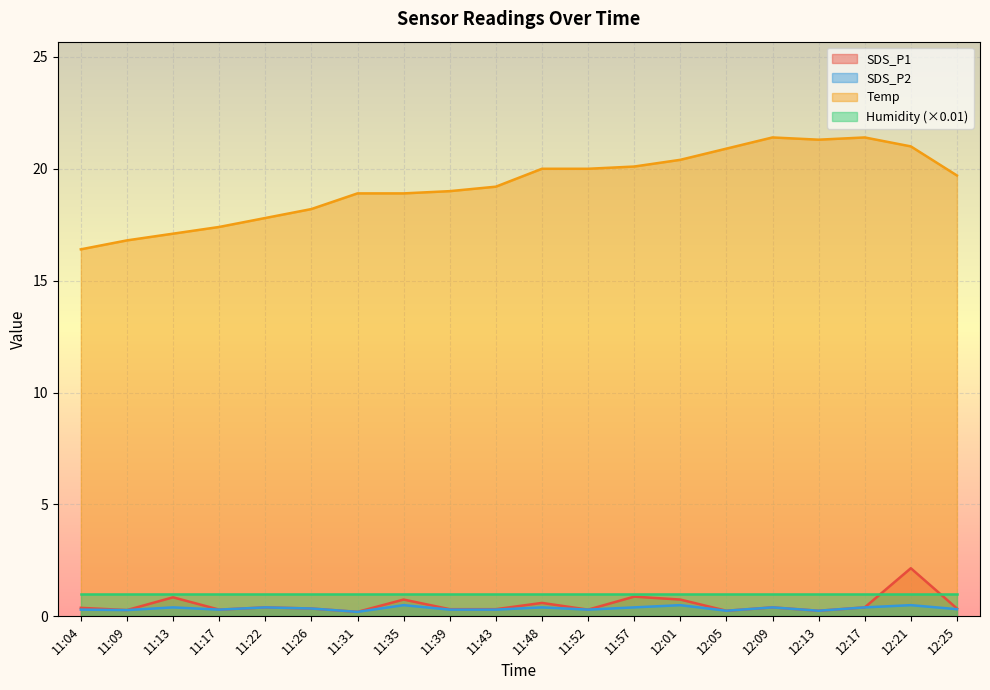

Where is the first local maximum for Temp?

12:09